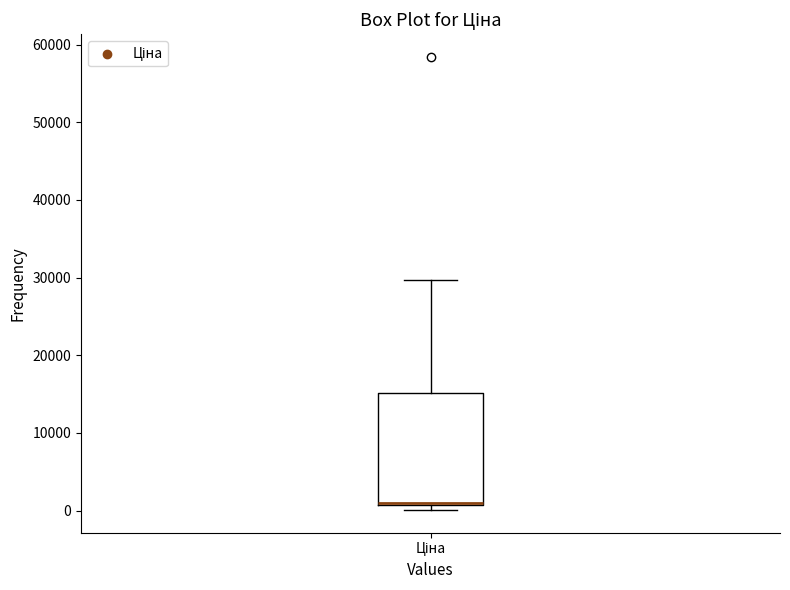

Transcribe this box plot: give where the median line is, the range the box spans, and where the two whiskers end, as read against the y-axis. The values are not printed on the chart, so give them approximately, as read against the axis.

median 1000, box 1000 to 15000, whiskers 0 to 30000